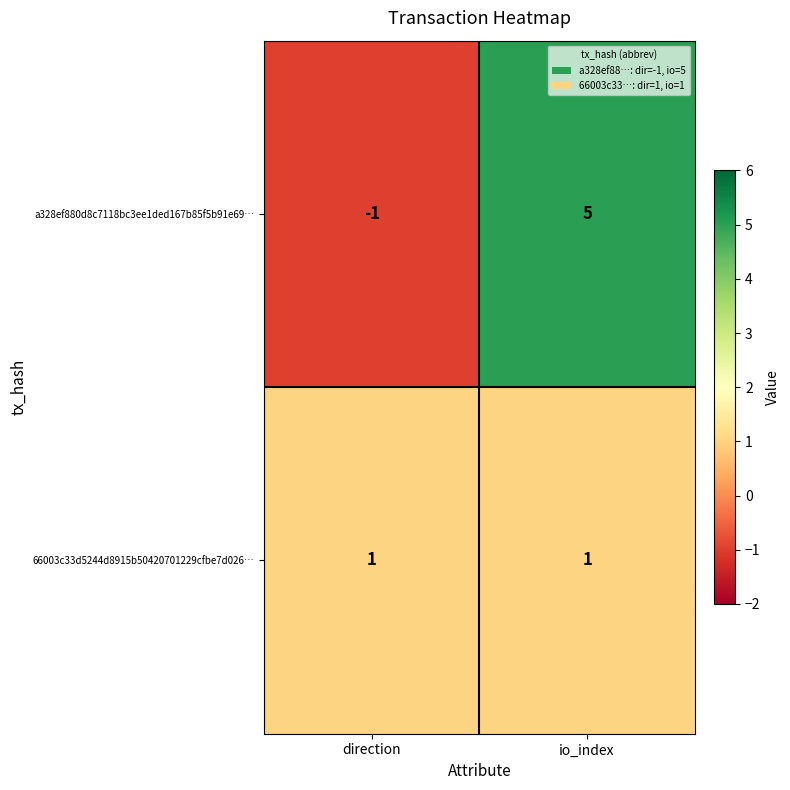

What is the greatest value displayed?

5